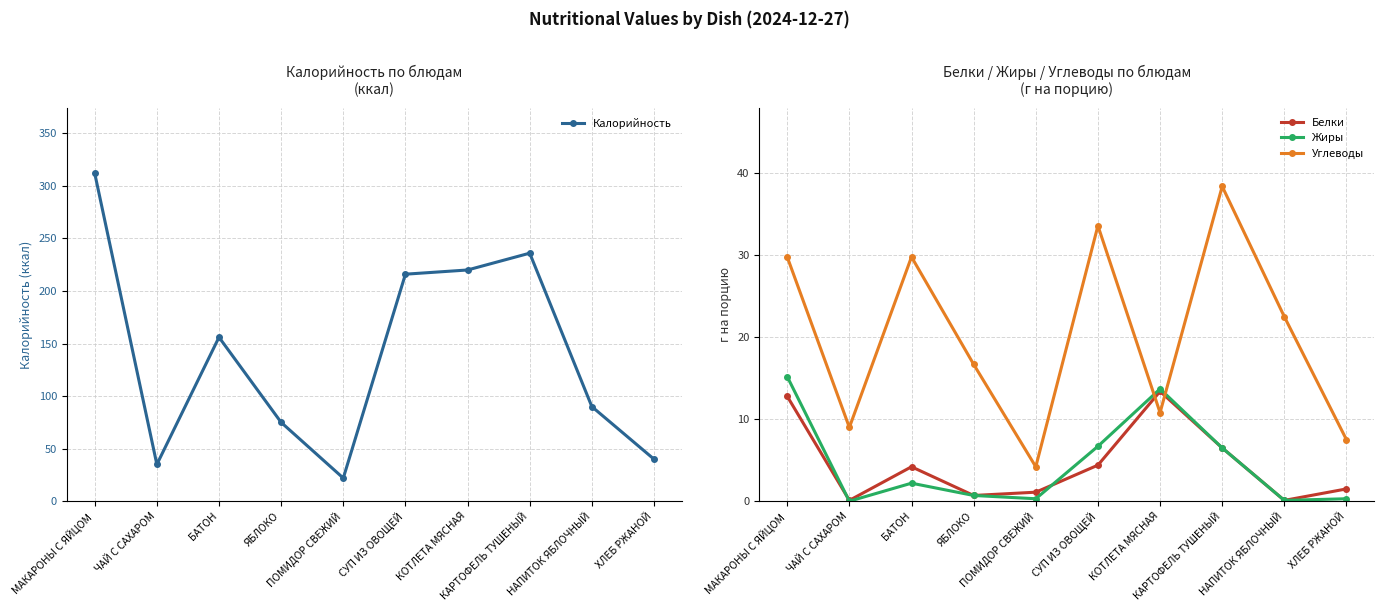

How many data points in Белки are less than 4?

5